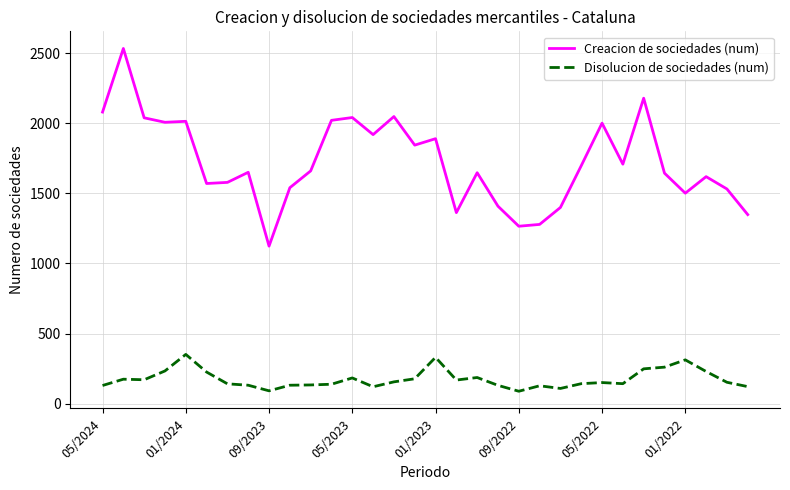

What is the greatest value displayed?

2535